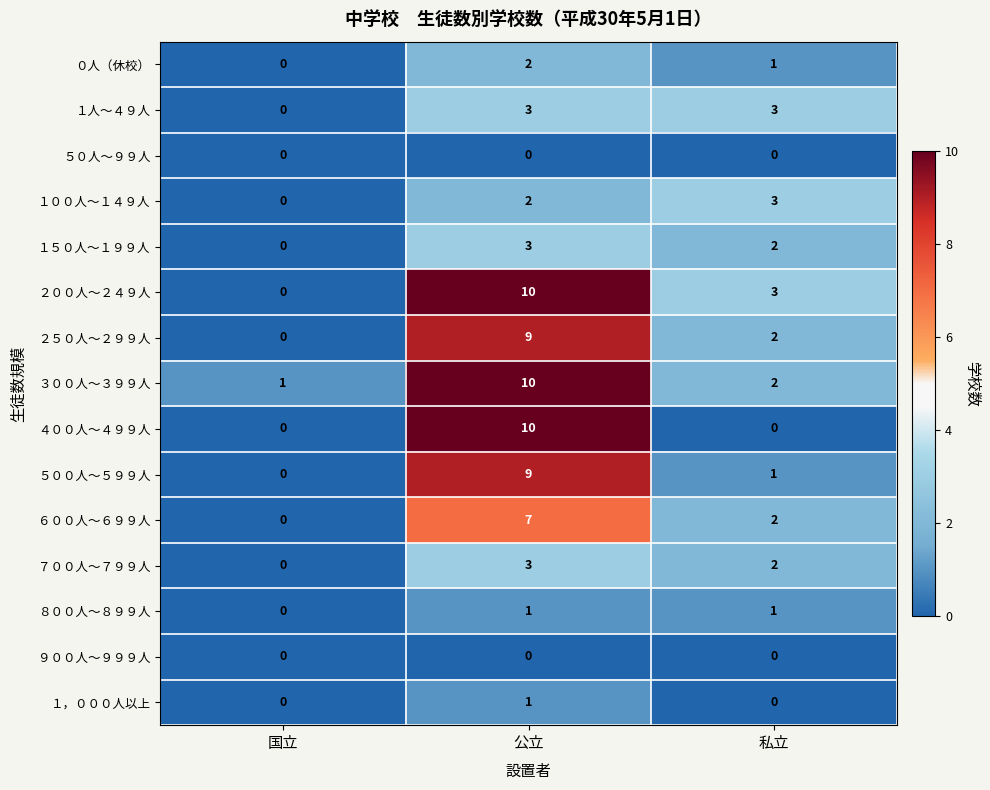

What is the difference between the highest and lowest values at 国立?

1